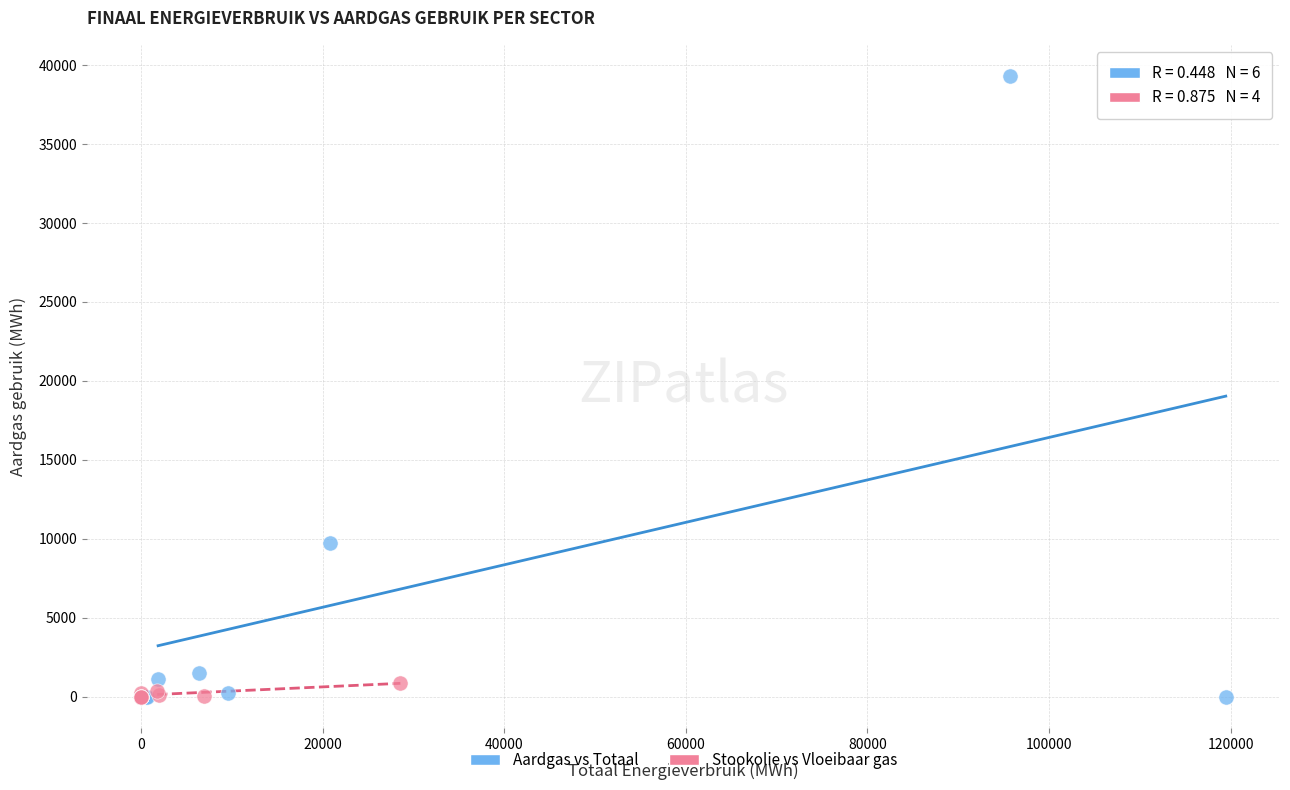

Which series has the largest Y range (max minus min)?

Aardgas vs Totaal